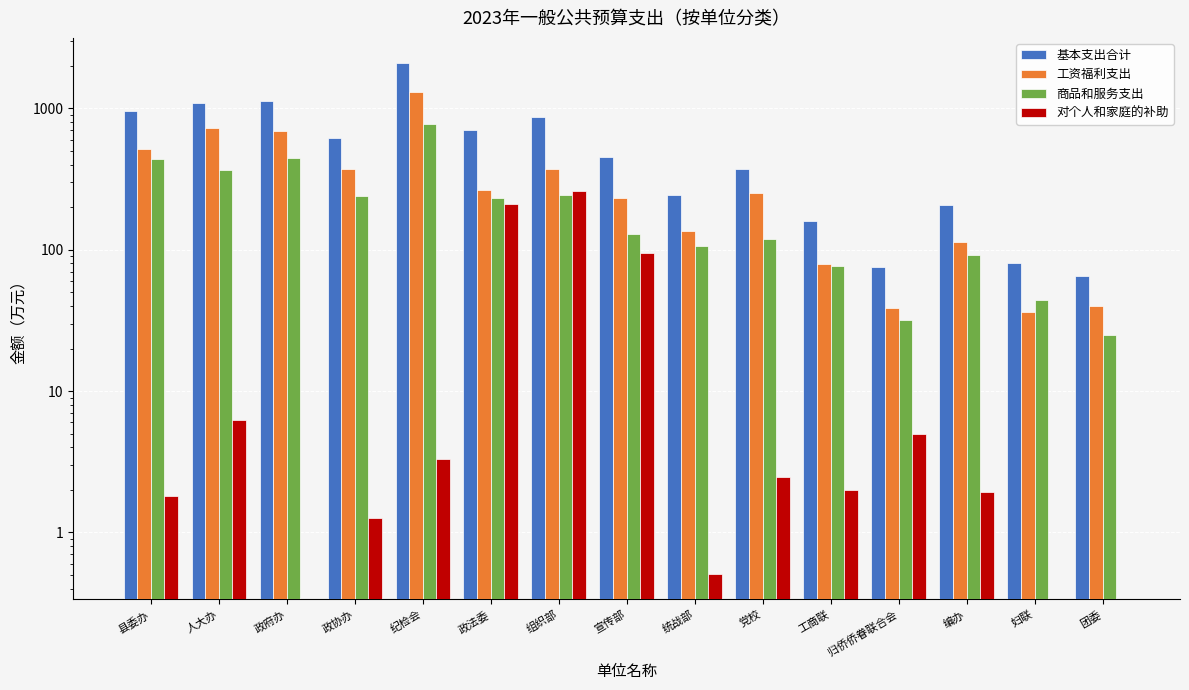

At how many categories does at least one series exceed 864?

5